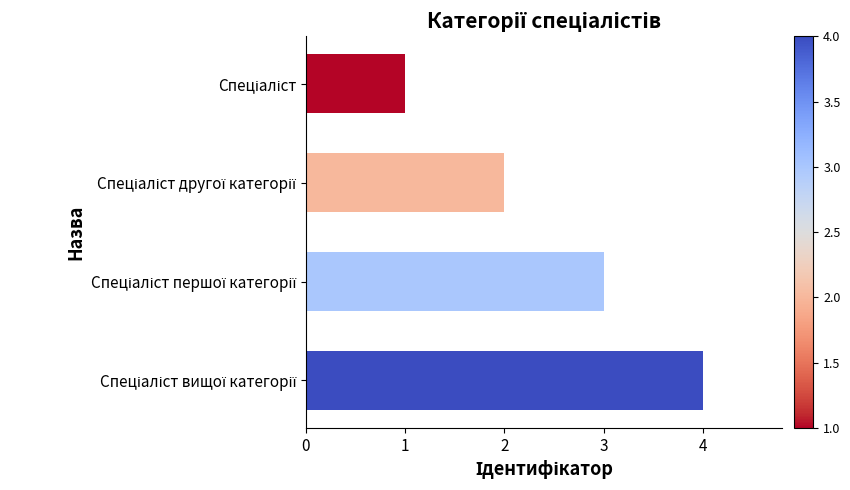

What is the minimum value shown in the chart?

1